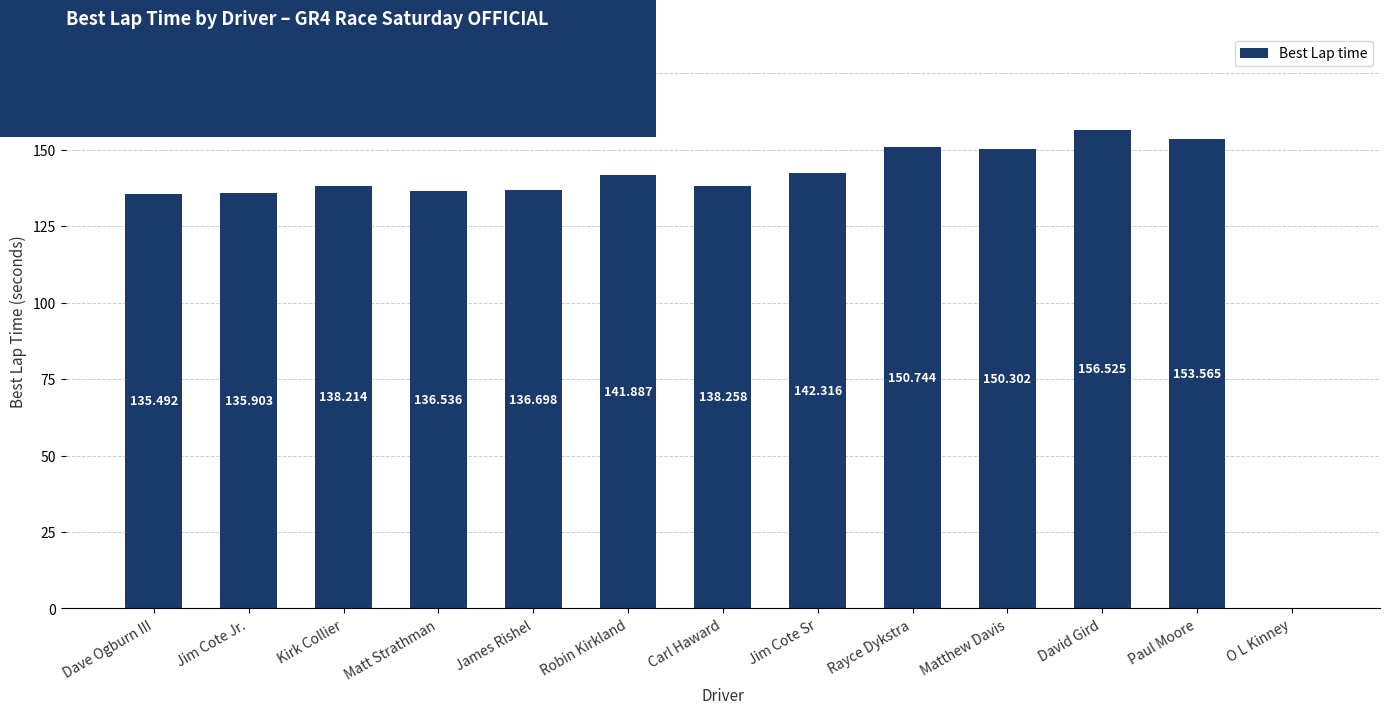

How many data points are above 138?

8